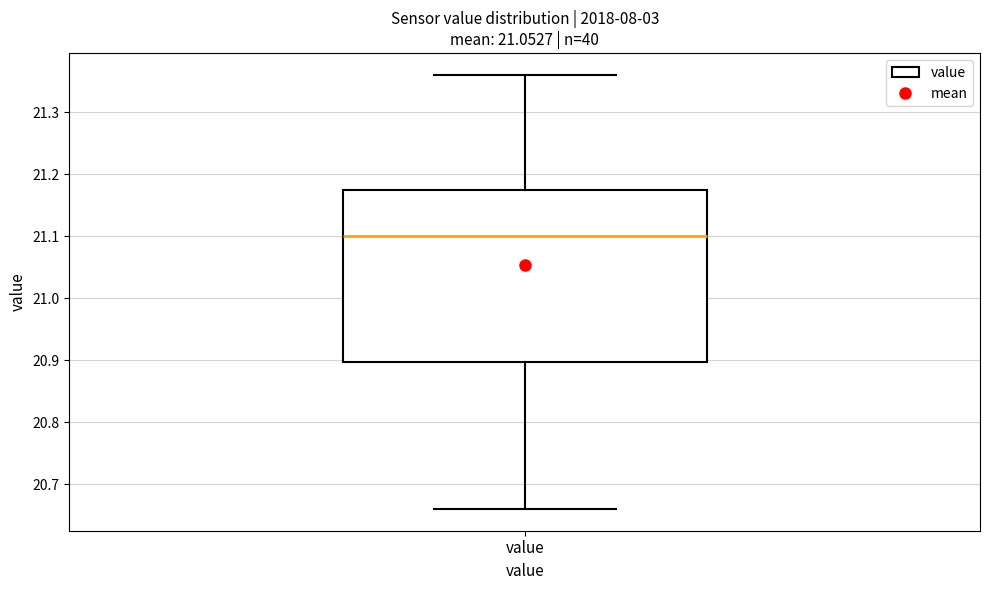

Where does the upper whisker of the box for value end on the y-axis? The values are not printed on the chart, so give them approximately, as read against the axis.

21.36